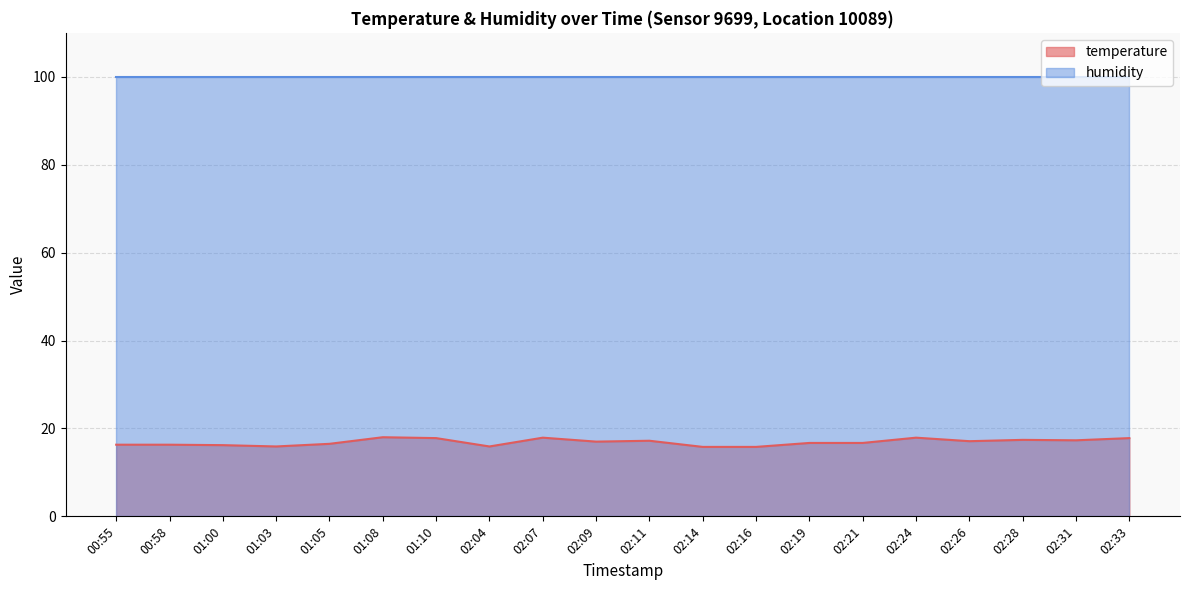

True or false: the data shows 16.3 at 00:55.

True